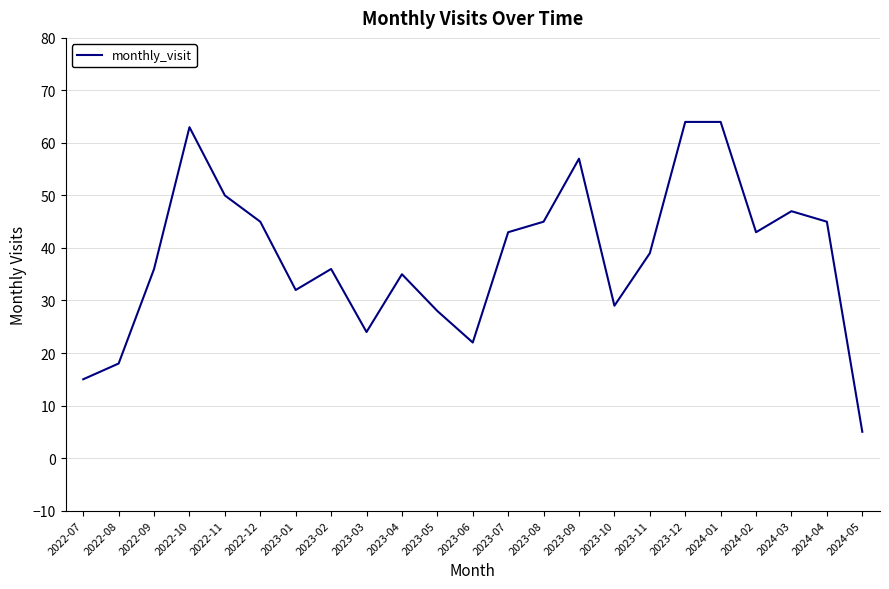

What is the maximum value shown in the chart?

64